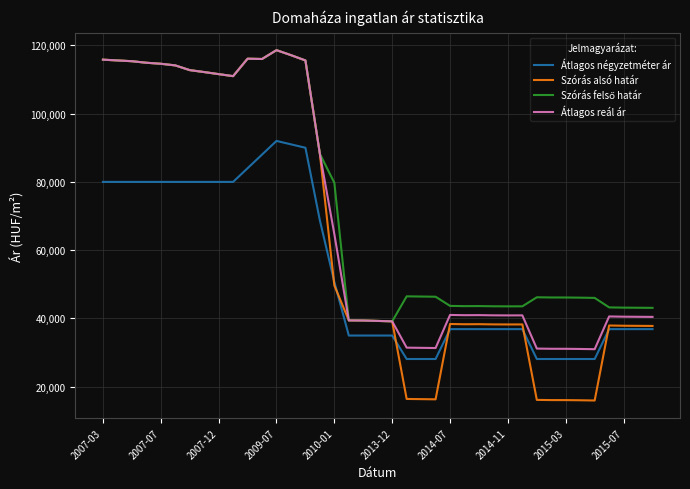

What is the maximum value shown in the chart?

118584